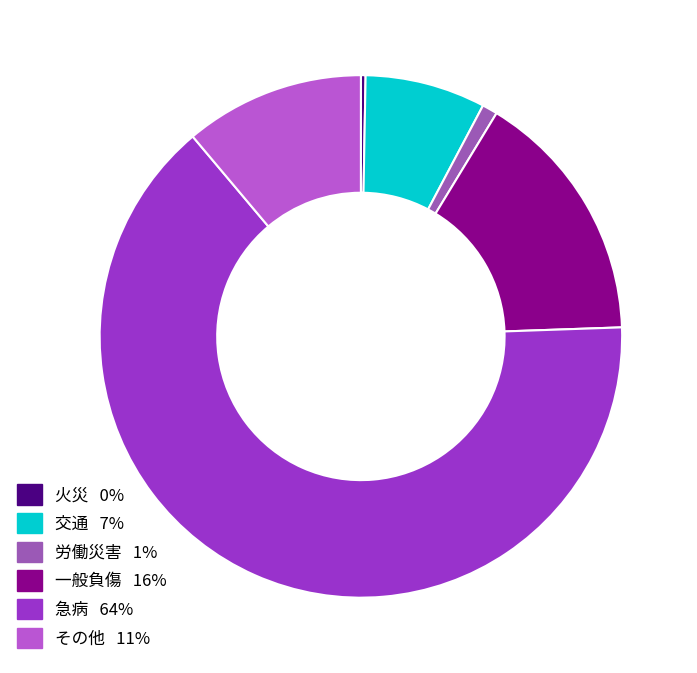

Is the sum of その他 and 労働災害 greater than half?

No